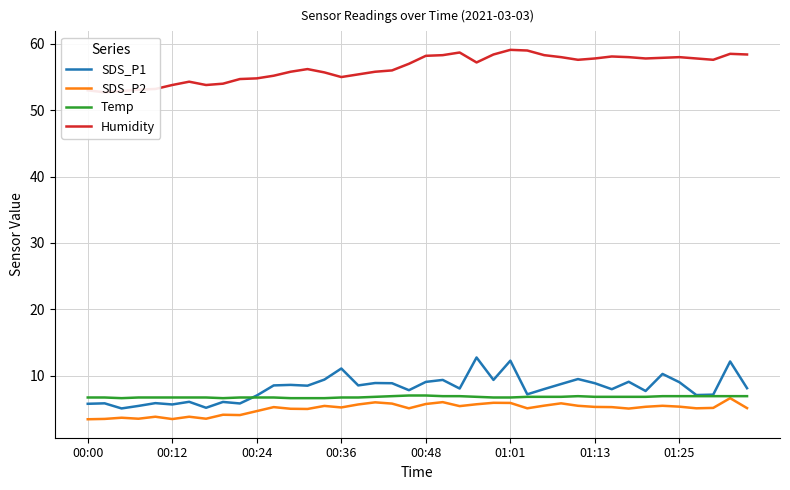

What is the maximum value shown in the chart?

59.1